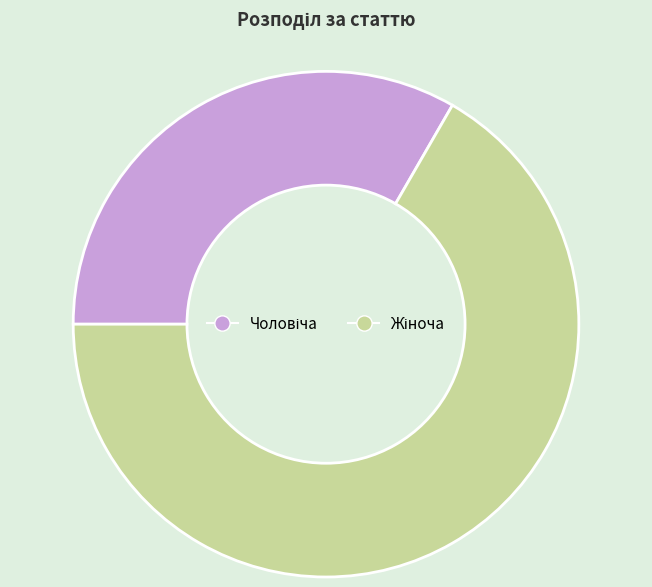

Is there any slice that represents more than half of the pie?

Yes